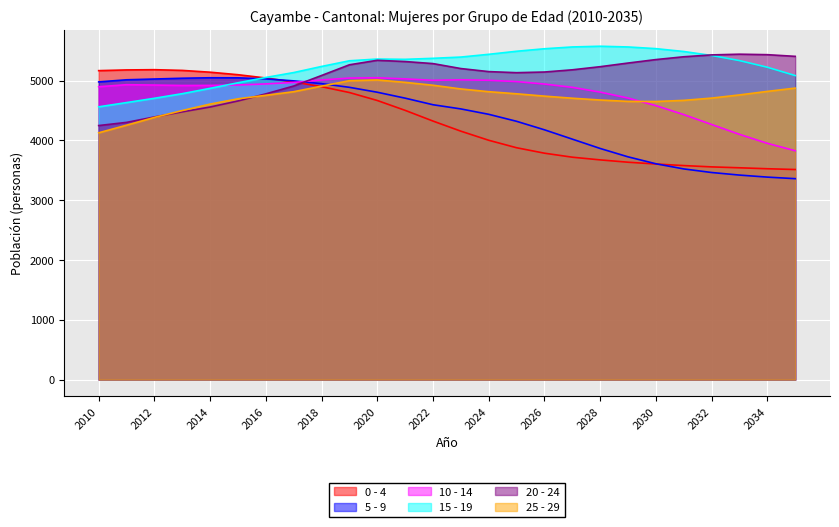

Between 2017 and 2014, which is larger?

2014